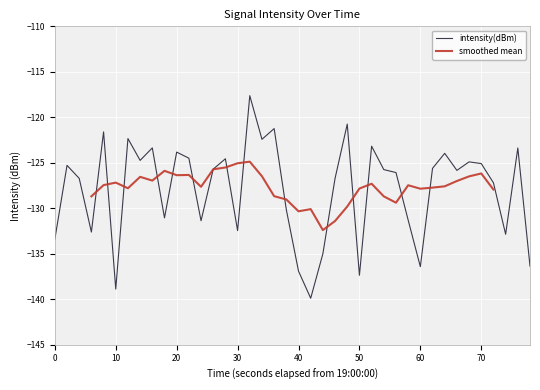

Is it true that intensity(dBm) equals -203.6 at 20?

False